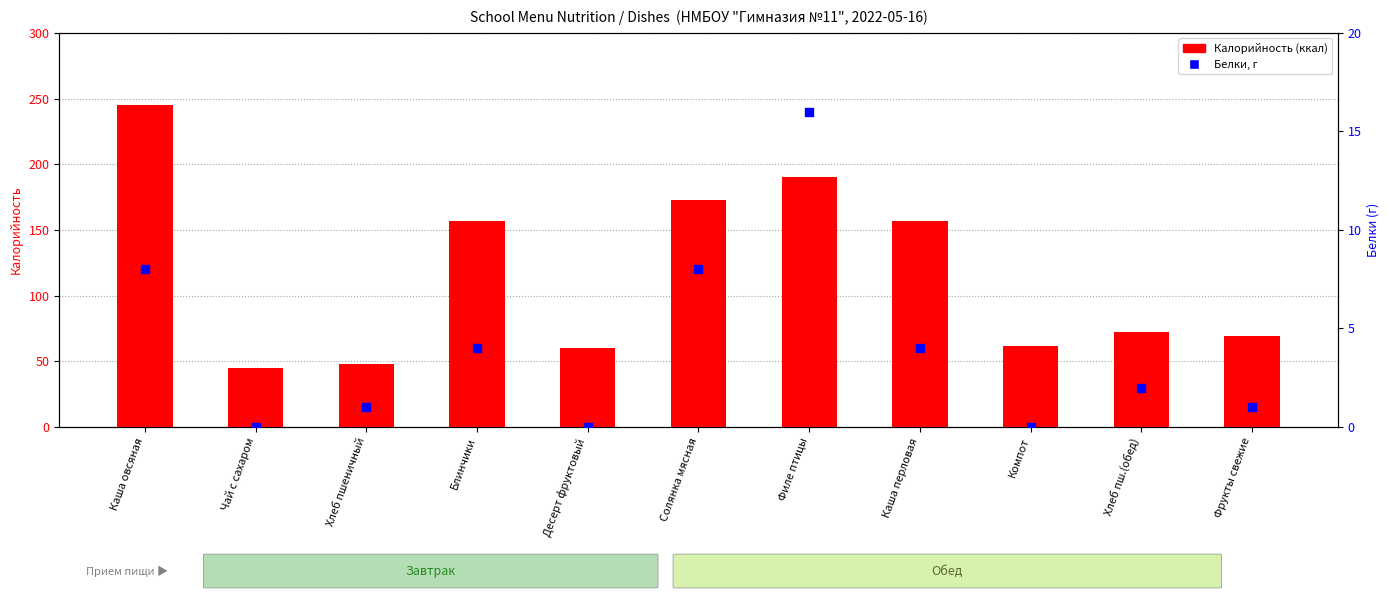

Which series reaches the minimum Y coordinate?

Белки (г)